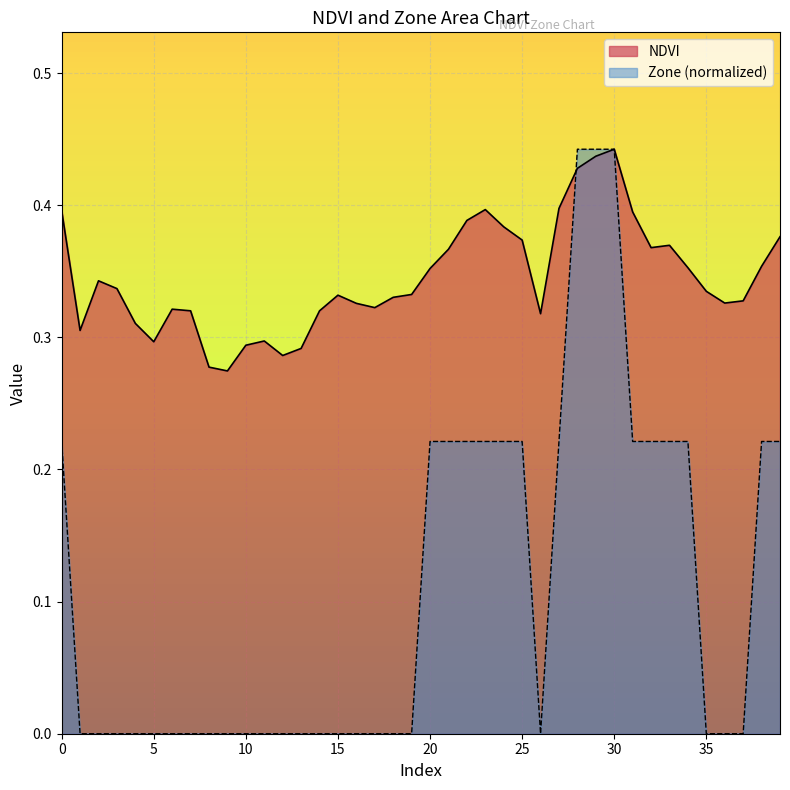

List the series in order of their peak value, highest first.

NDVI, Zone